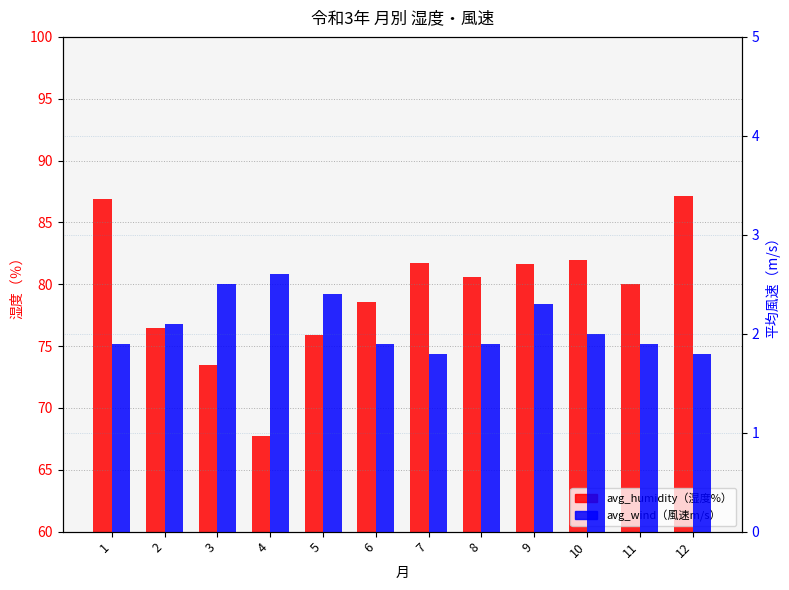

Which series has the largest range (max minus min)?

avg_humidity